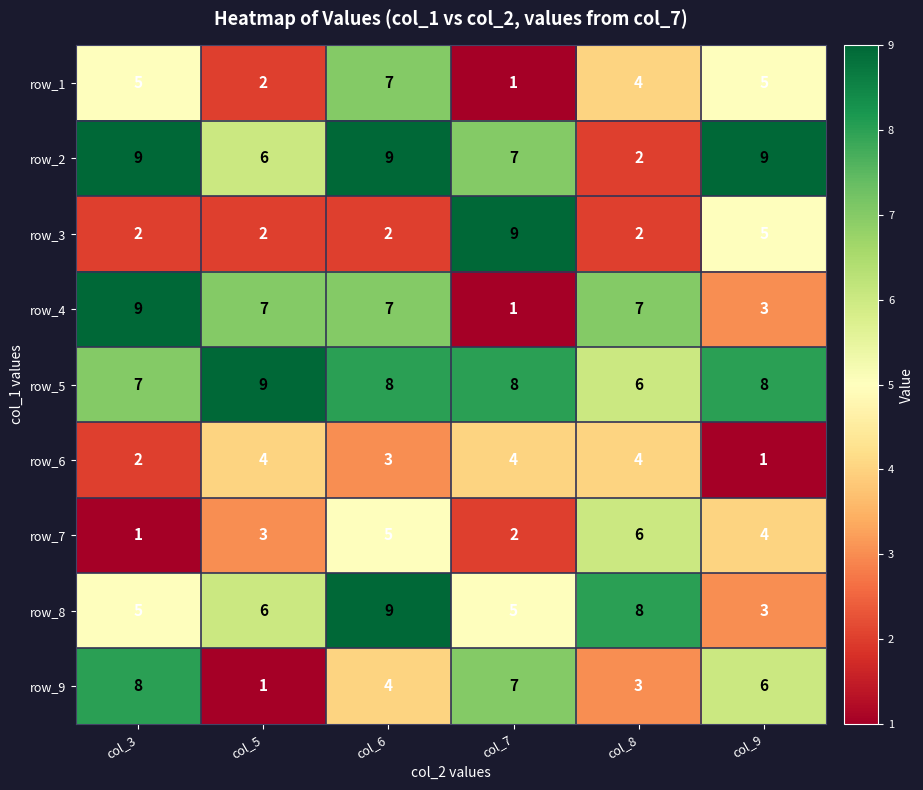

True or false: row_3 has a value of 14 at col_7.

False